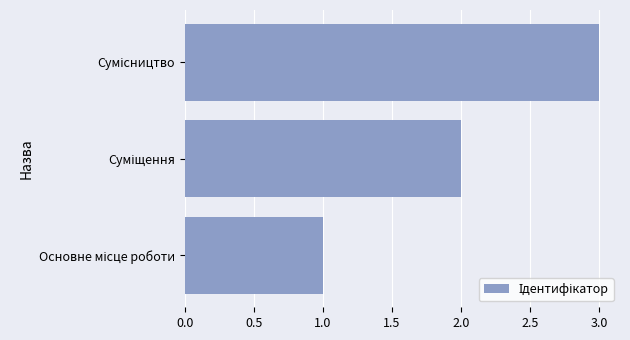

What is the sum of all values?

6